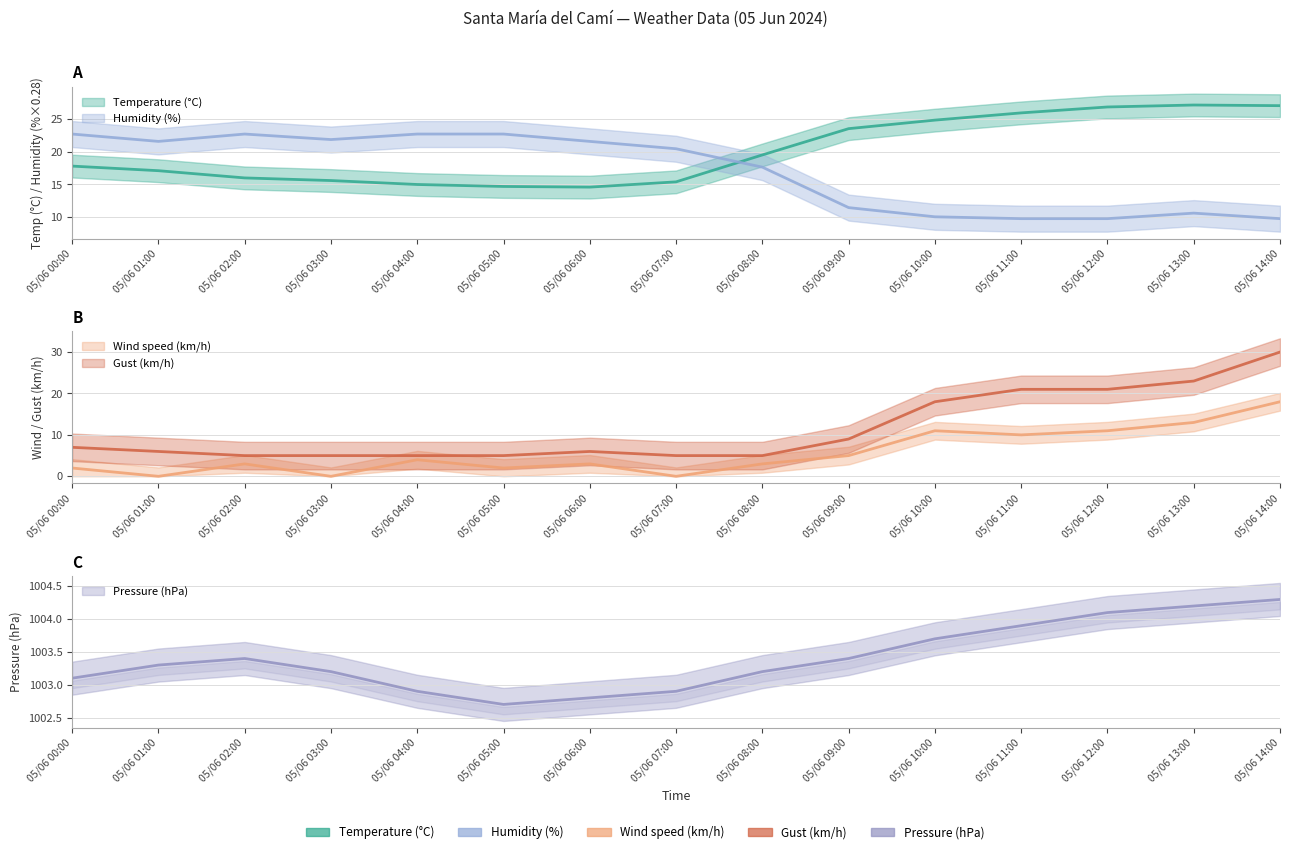

How many interior local peaks does the Humidity (%) series have?

2